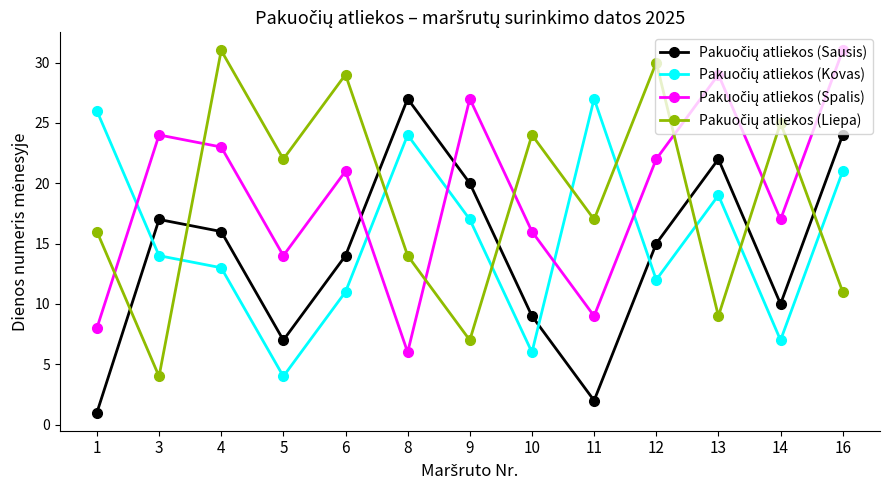

At which category is the sum across all series the highest?

16